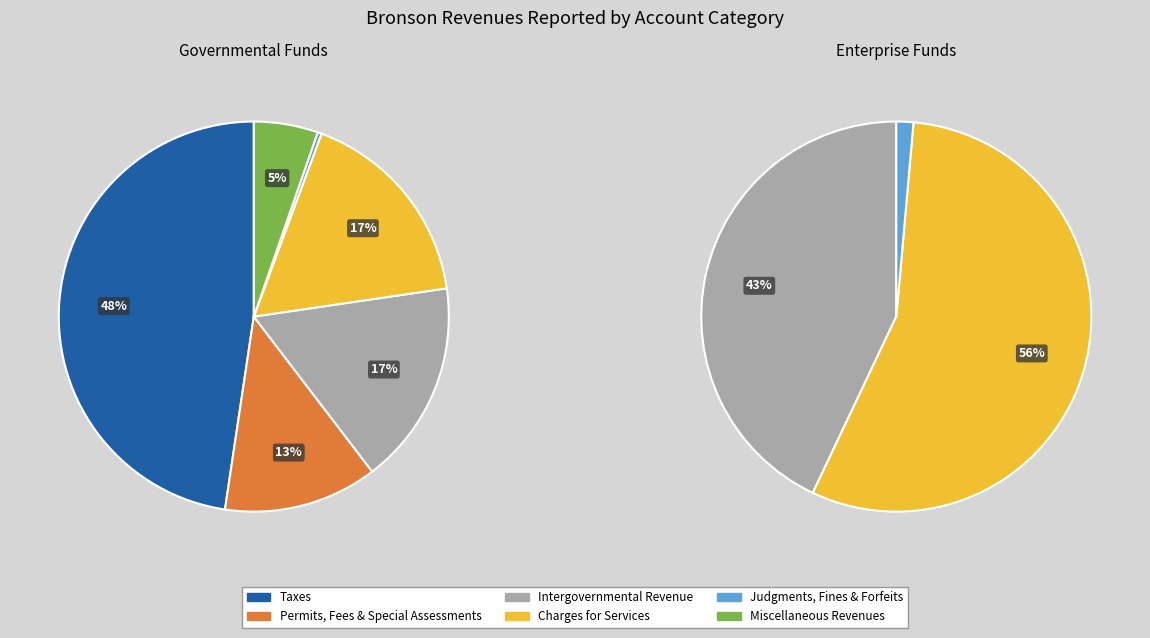

Is Intergovernmental Revenue the majority of the pie?

No